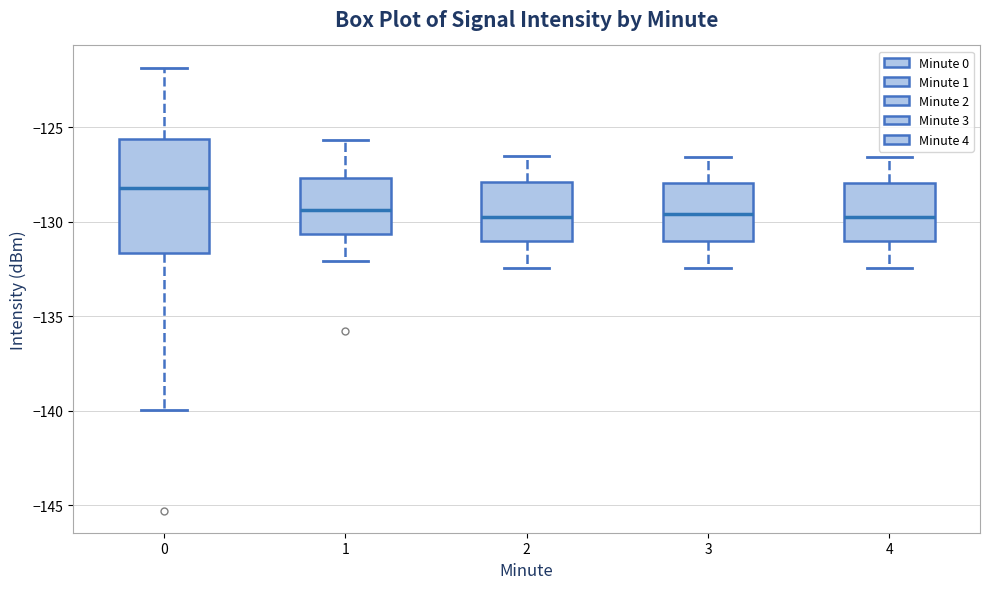

Where does the median line of the box at x = 2 sit on the y-axis? The values are not printed on the chart, so give them approximately, as read against the axis.

-130.0